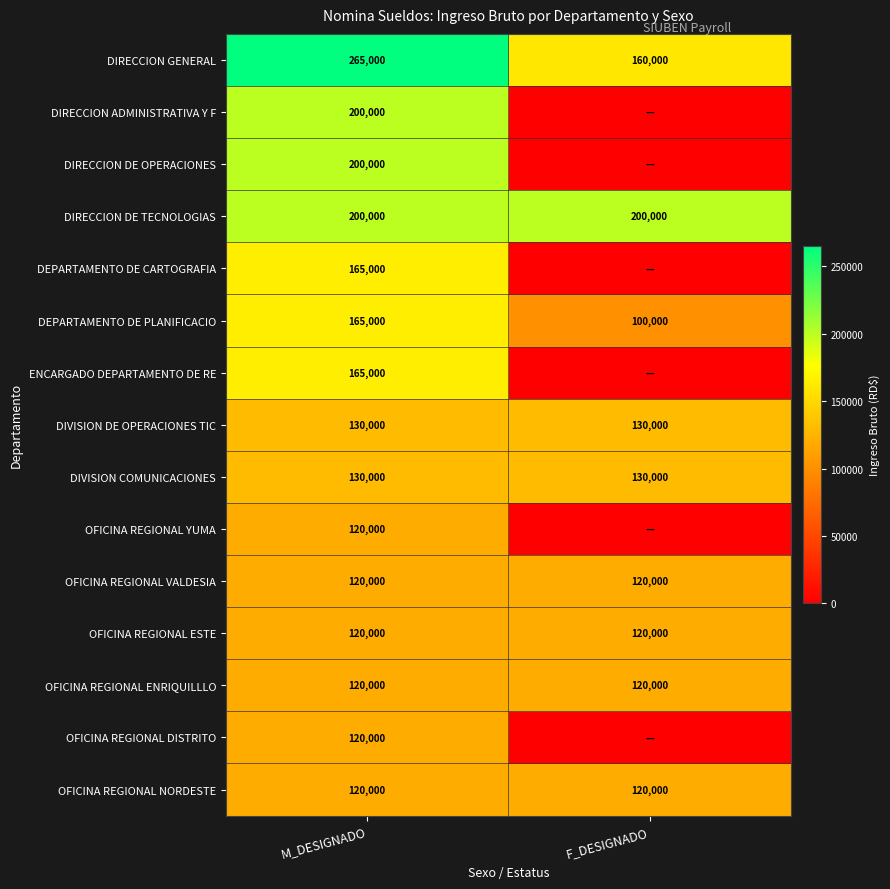

What is the total value across all series at M_DESIGNADO?

2340000